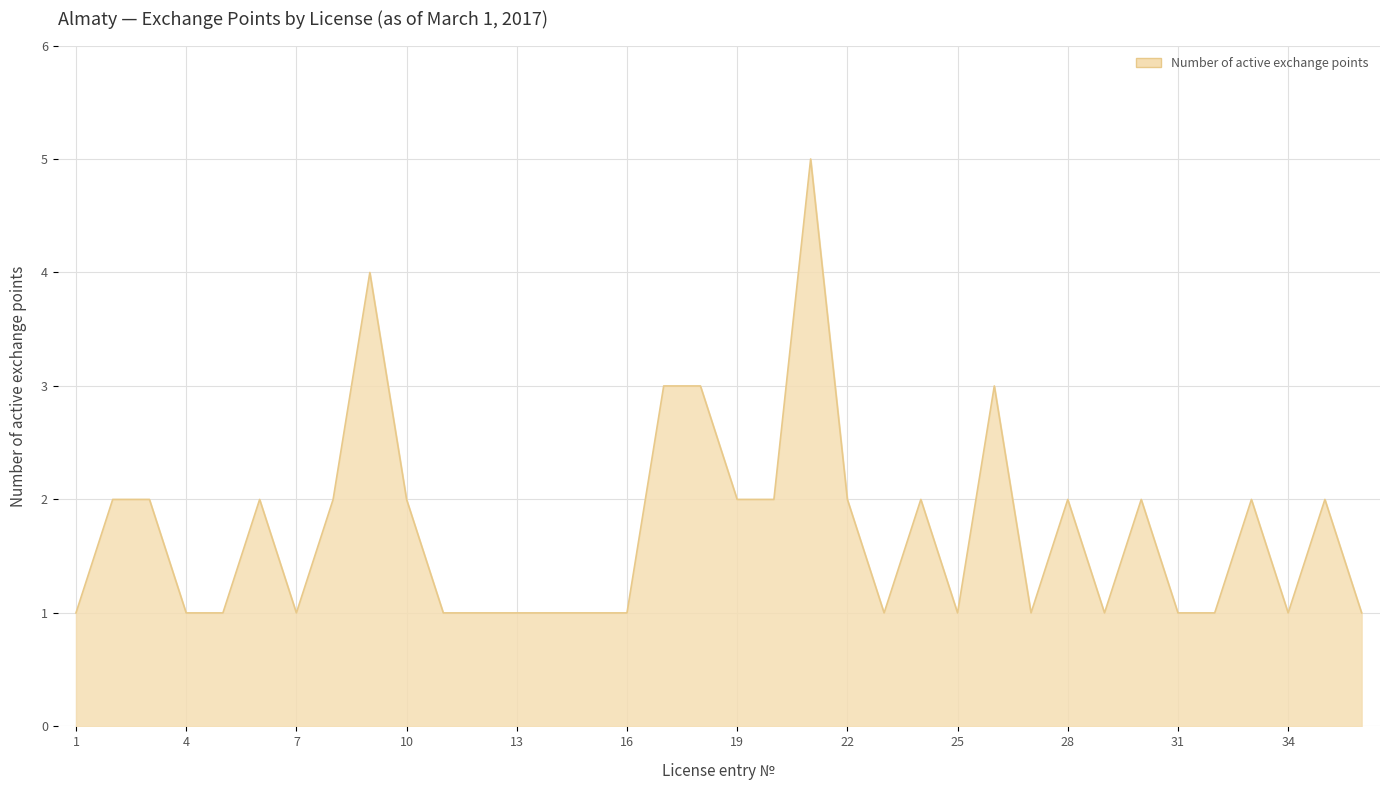

What is the greatest value displayed?

5